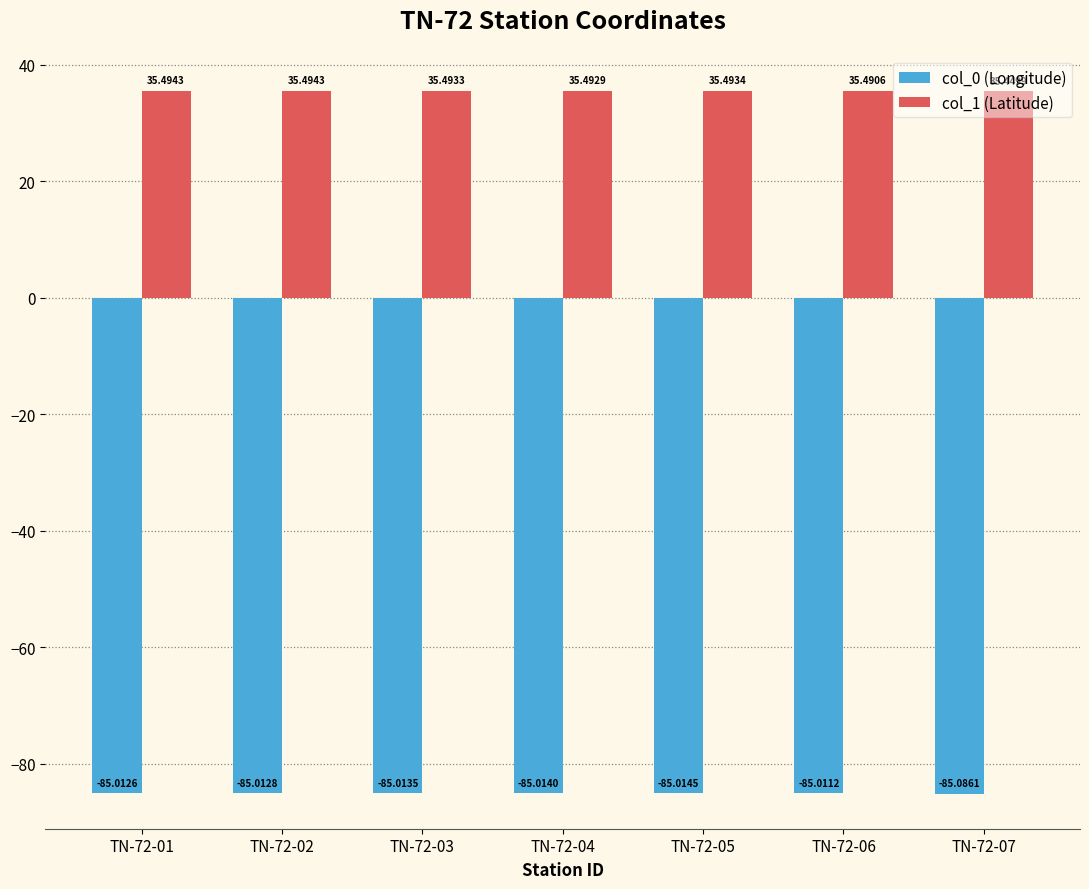

What is the value of the col_0 (Longitude) bar at the 7th from the left?

-85.1